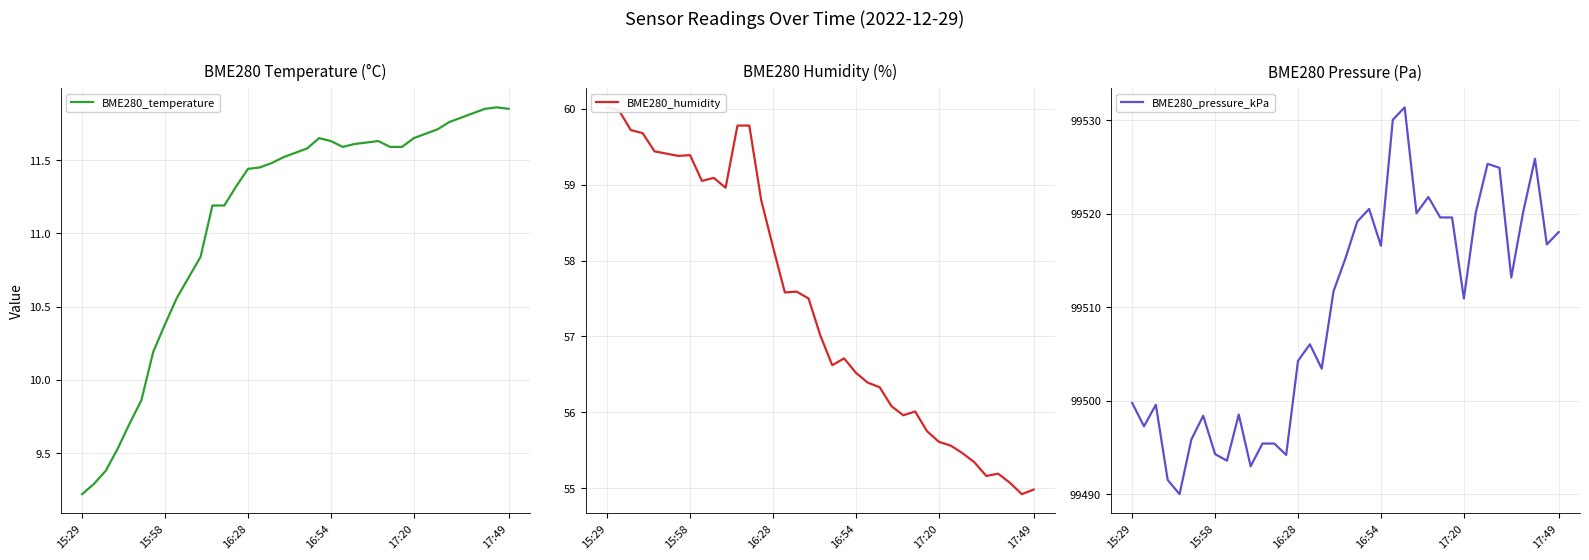

At how many categories does at least one series exceed 29968?

37